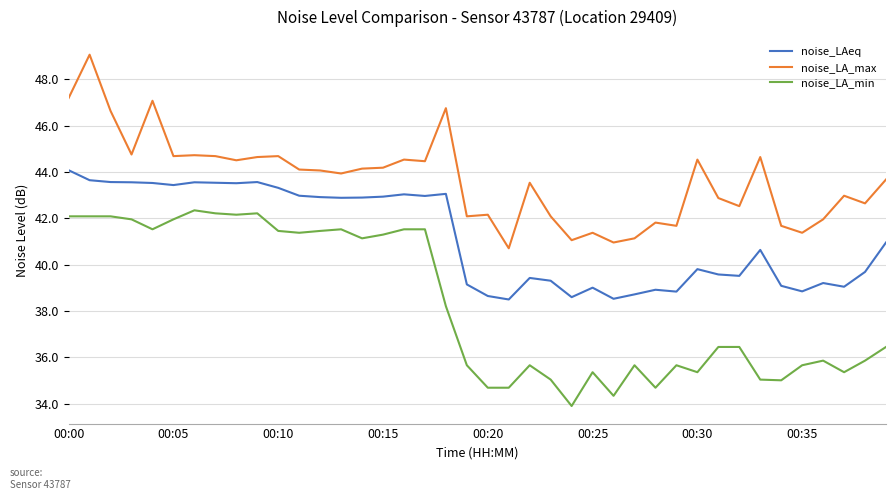

What is the minimum value shown in the chart?

33.9